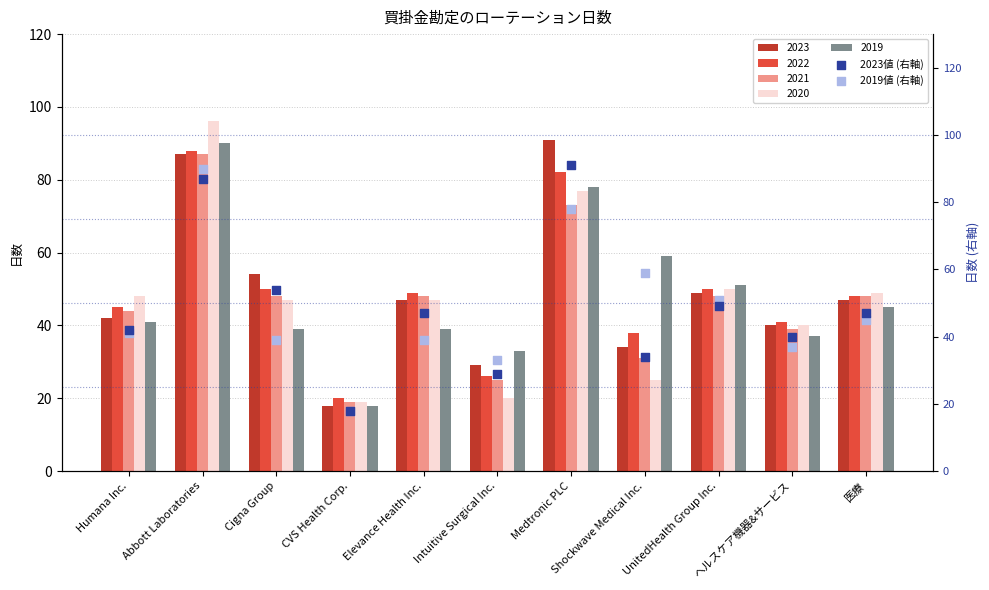

Is the value of 2023値 (右軸) at Intuitive Surgical Inc. greater than the value of 2019値 (右軸) at Cigna Group?

No